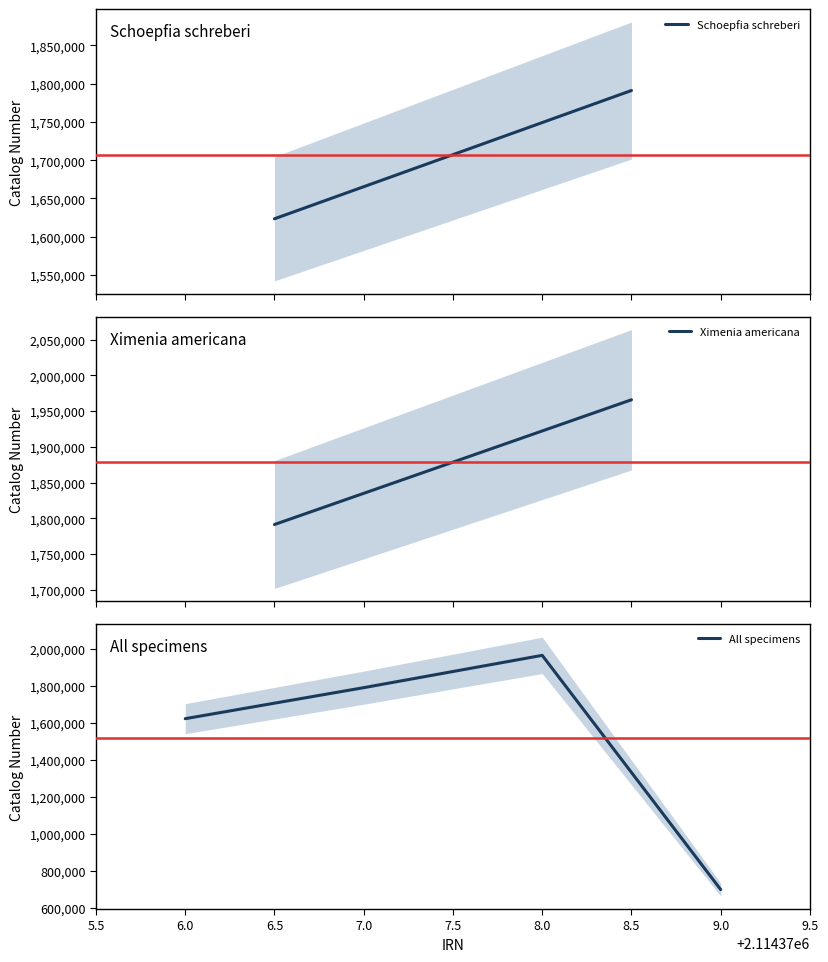

List the labels in order of All specimens value, largest first.

8.0, 7.0, 6.0, 9.0